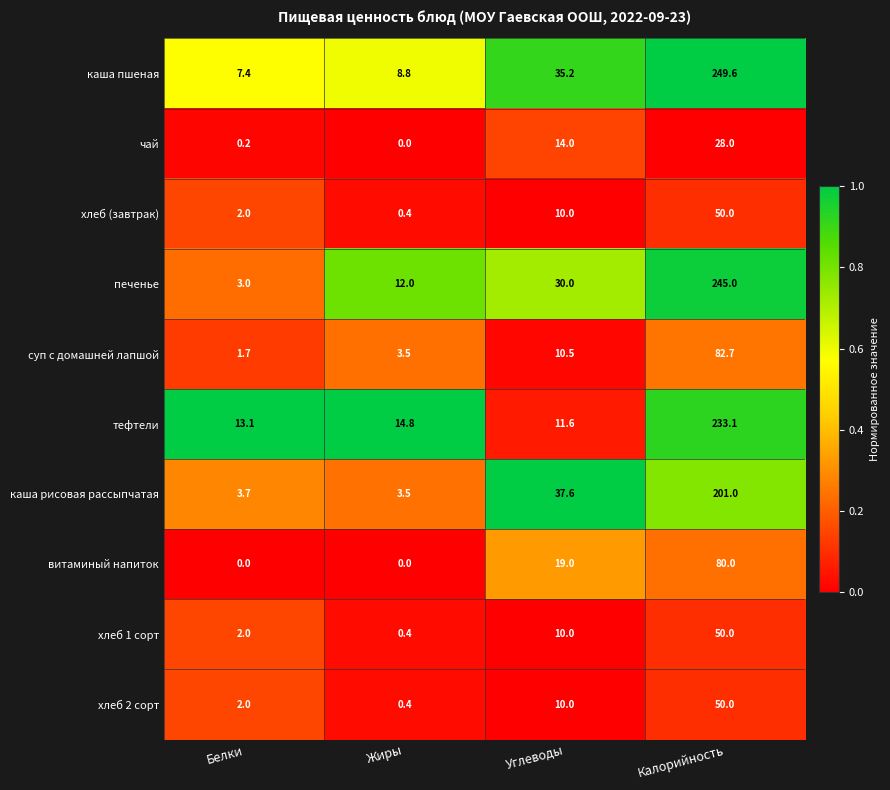

At which label is суп с домашней лапшой closest to 42?

Углеводы